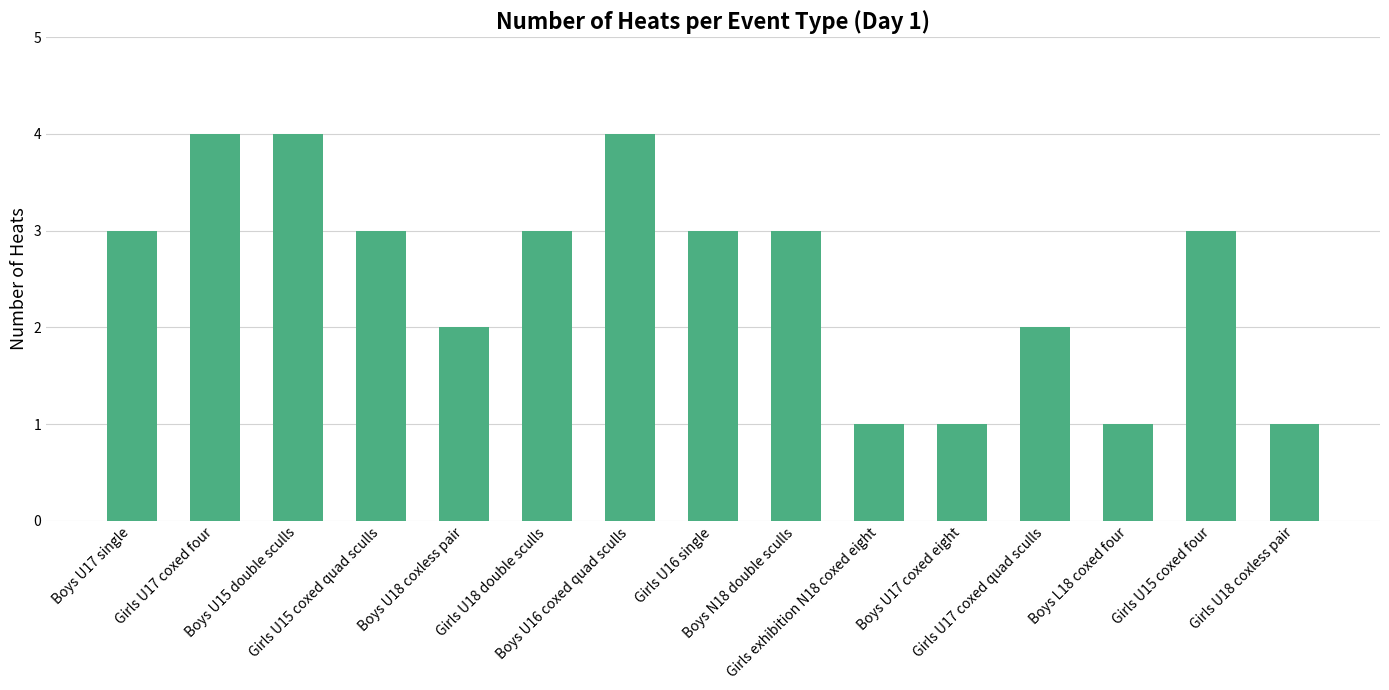

What is the value of the 8th bar from the left?

3